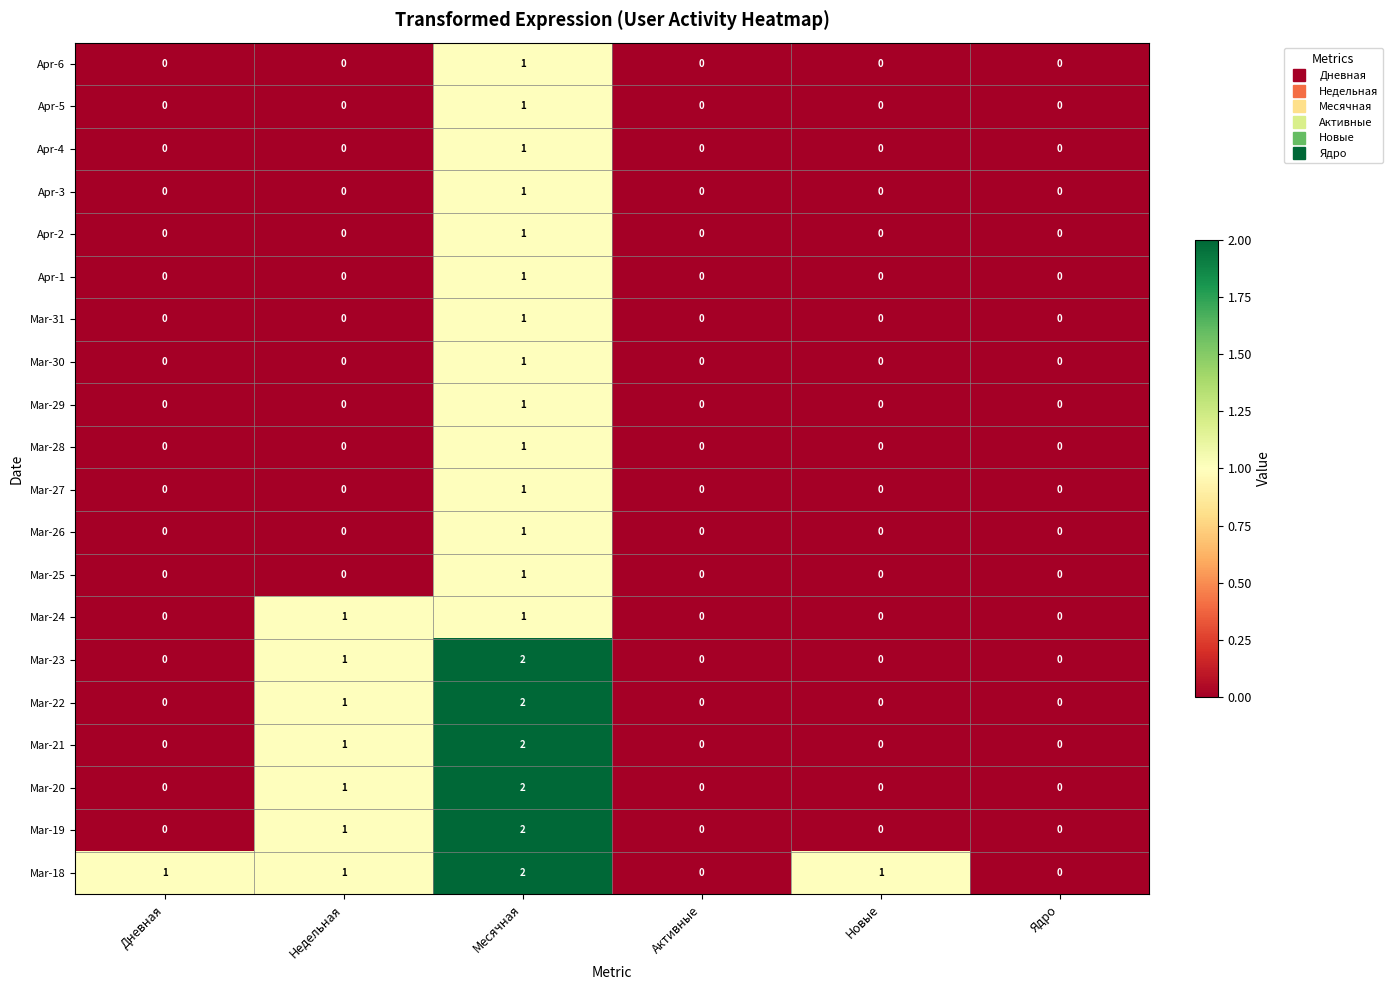

Which series changed the most between Дневная and Ядро?

Mar-18